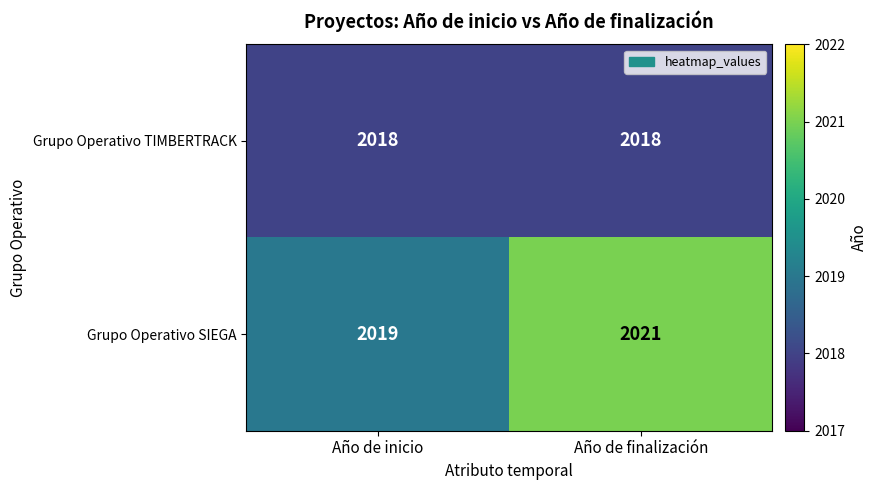

What is the total value across all series at Año de inicio?

4037